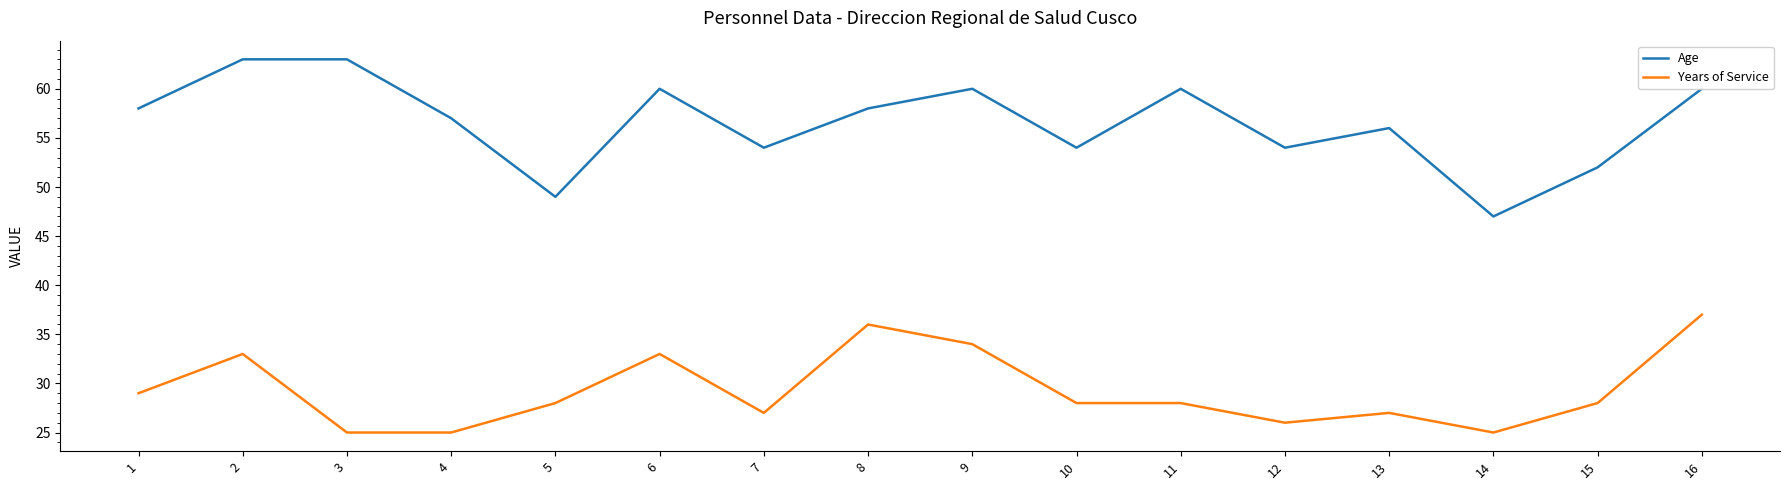

What is the sum of the Years of Service values at 9 and 16?

71